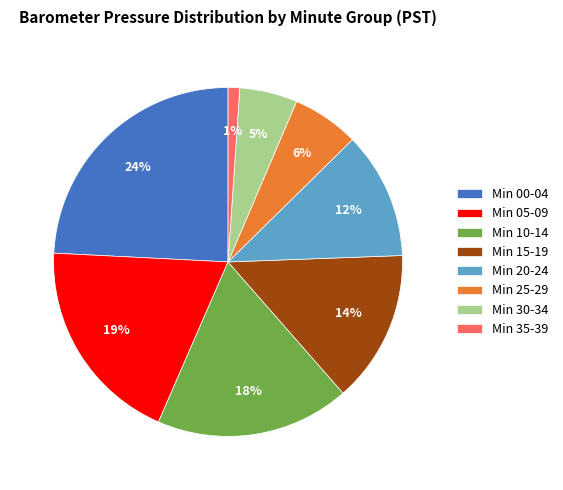

Rank the categories by value from highest to lowest.

Min 00-04, Min 05-09, Min 10-14, Min 15-19, Min 20-24, Min 25-29, Min 30-34, Min 35-39